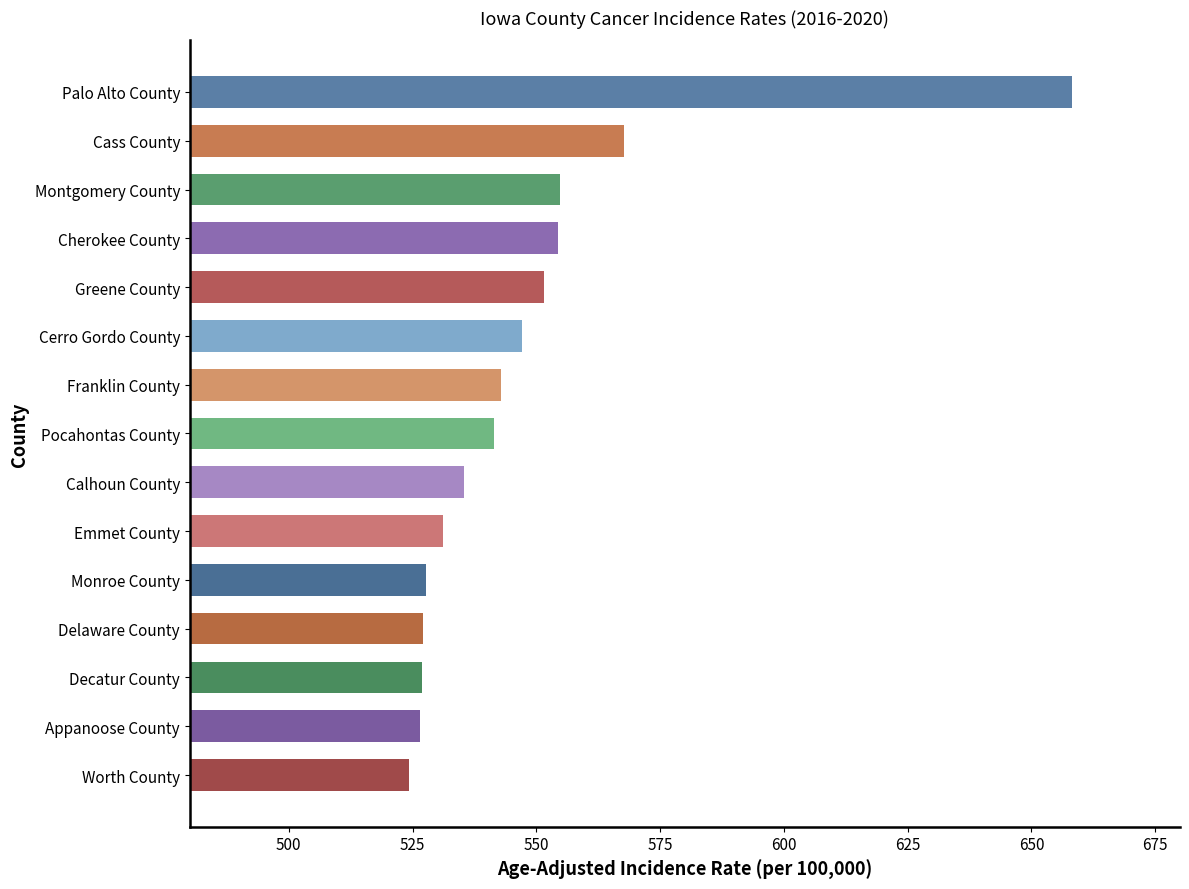

What is the smallest value displayed?

524.3